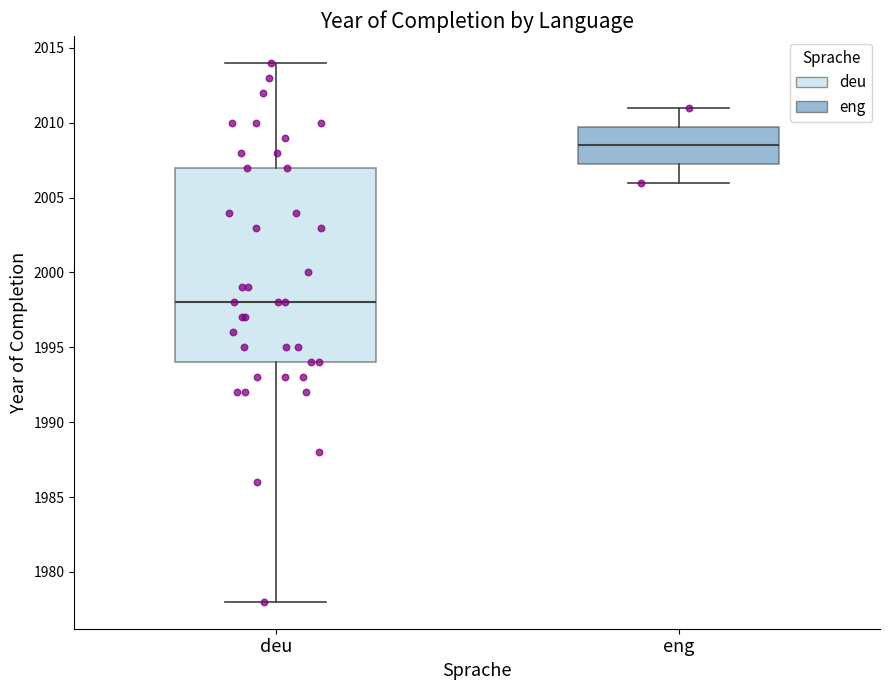

Which box's median line is the highest?

eng